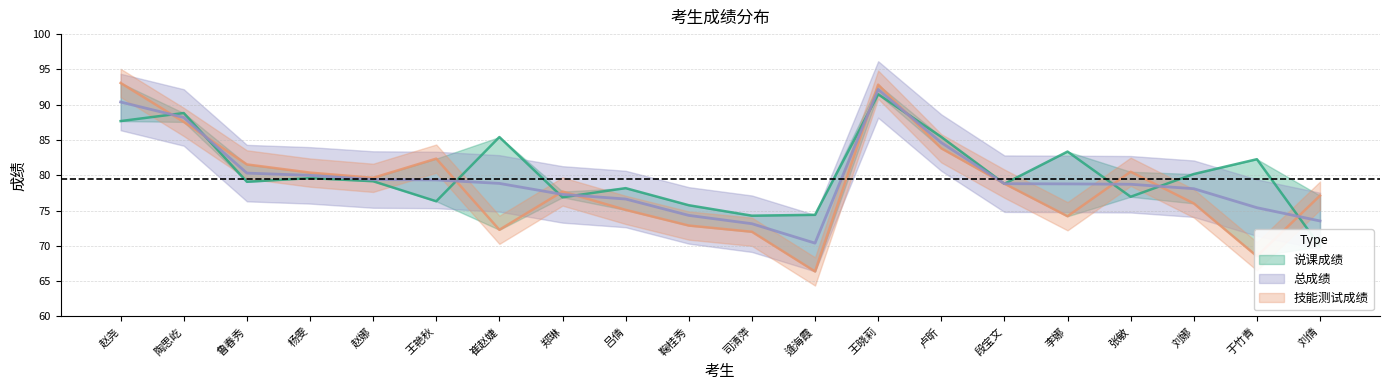

Which series has the widest spread of values?

技能测试成绩